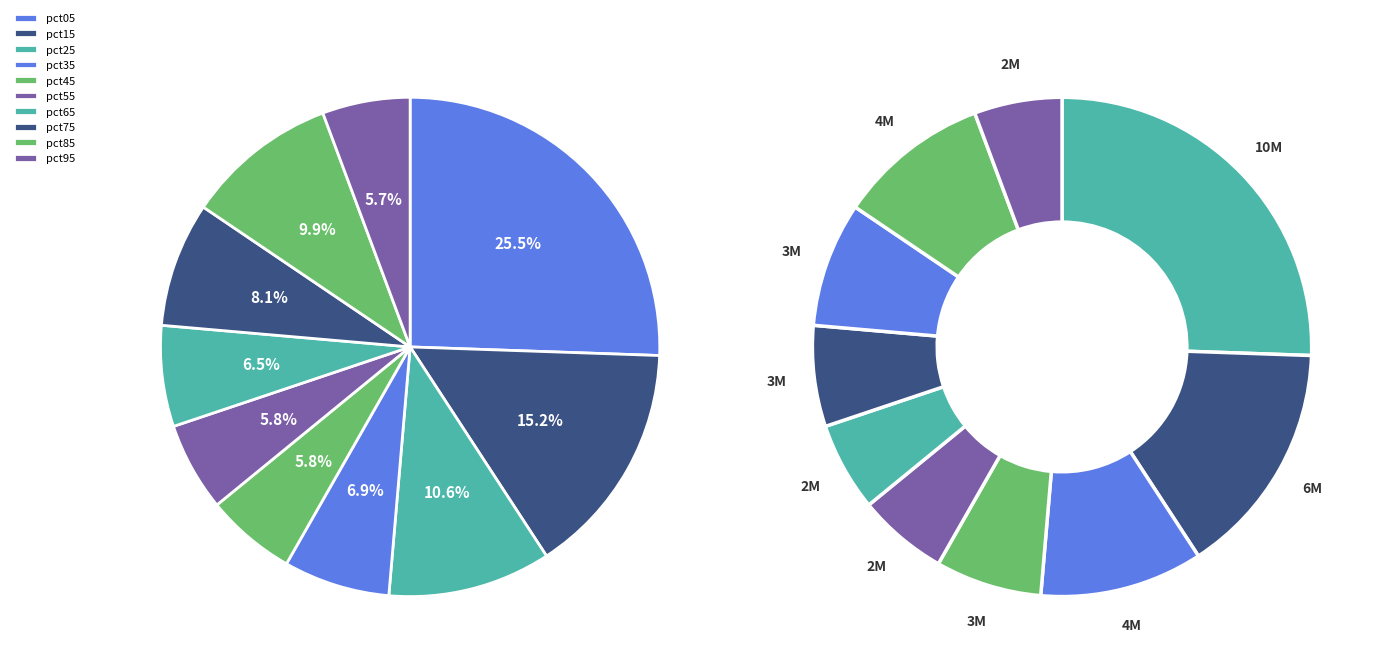

The pct35 slice represents 19% of the pie. True or false?

False